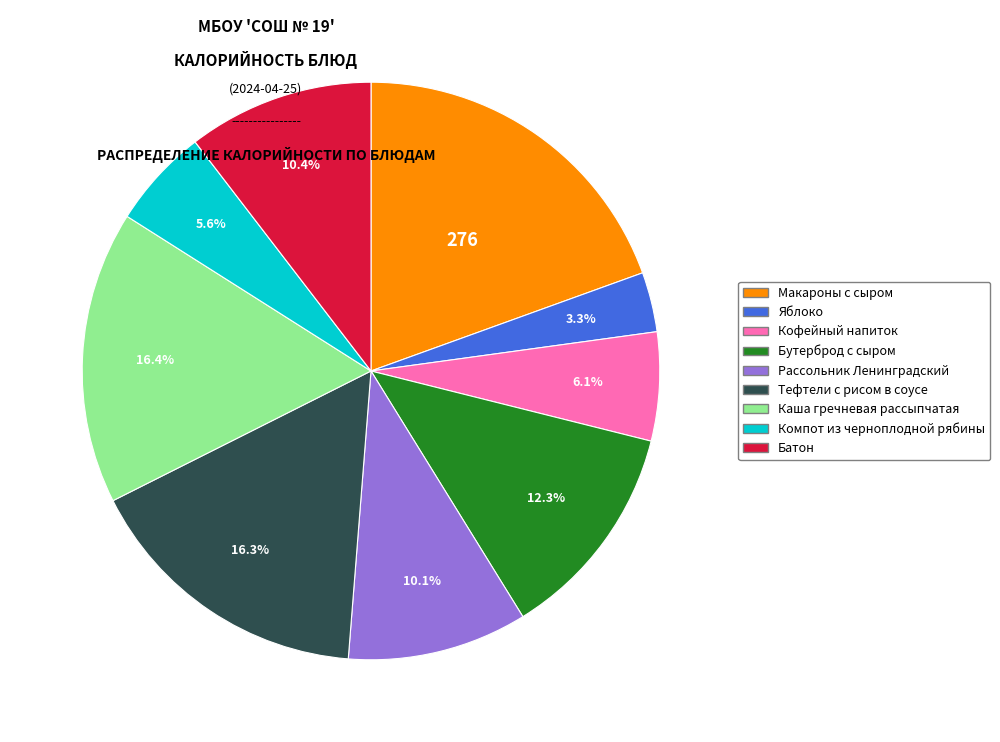

How much of the chart is everything except Компот из черноплодной рябины?

94.4%